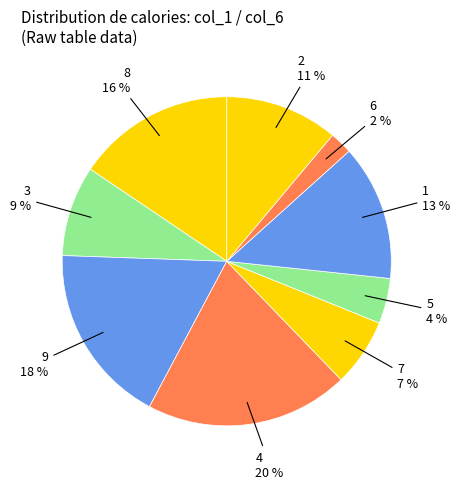

To the nearest percent, what is the difference between the largest and smallest slice percentages?

18%